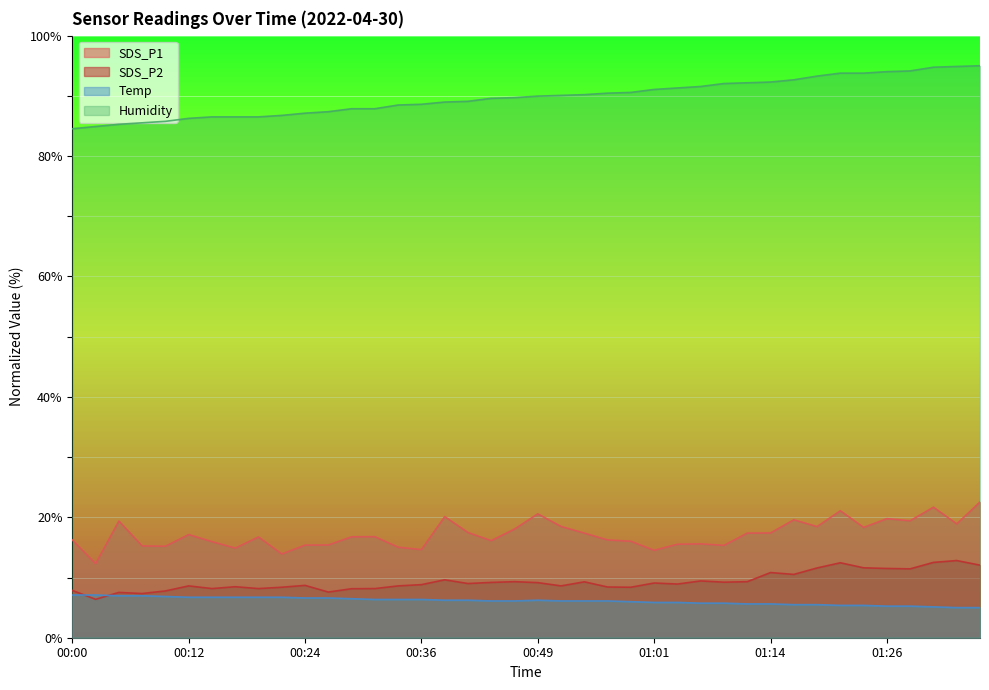

What position from the right is 00:12?

35